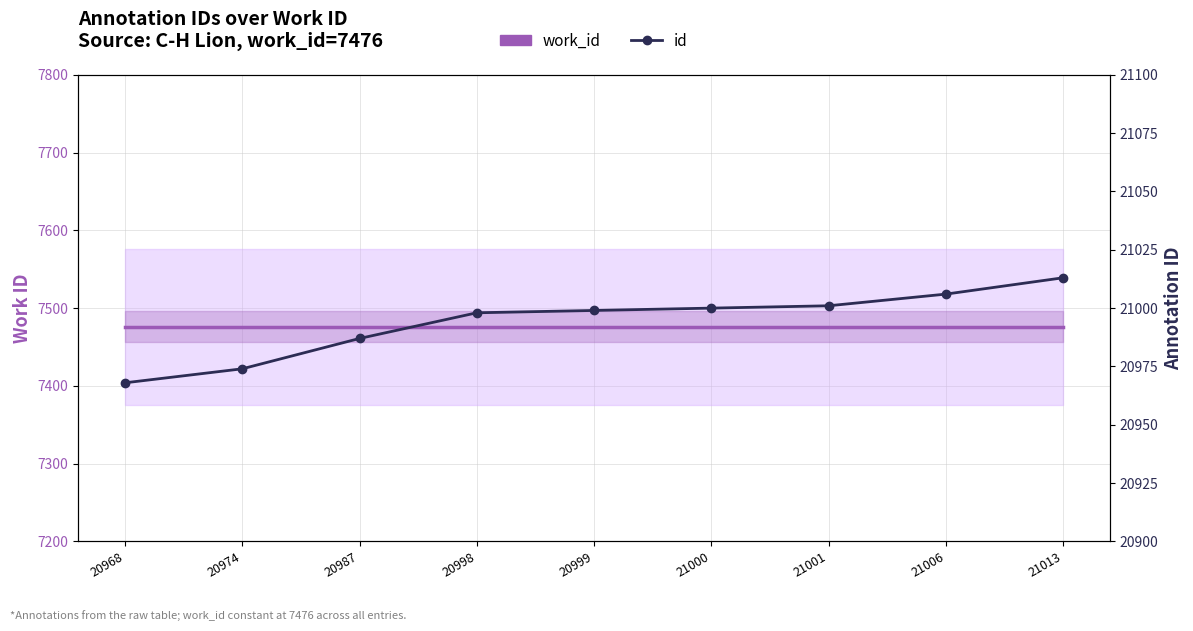

At how many categories does at least one series exceed 14667?

9